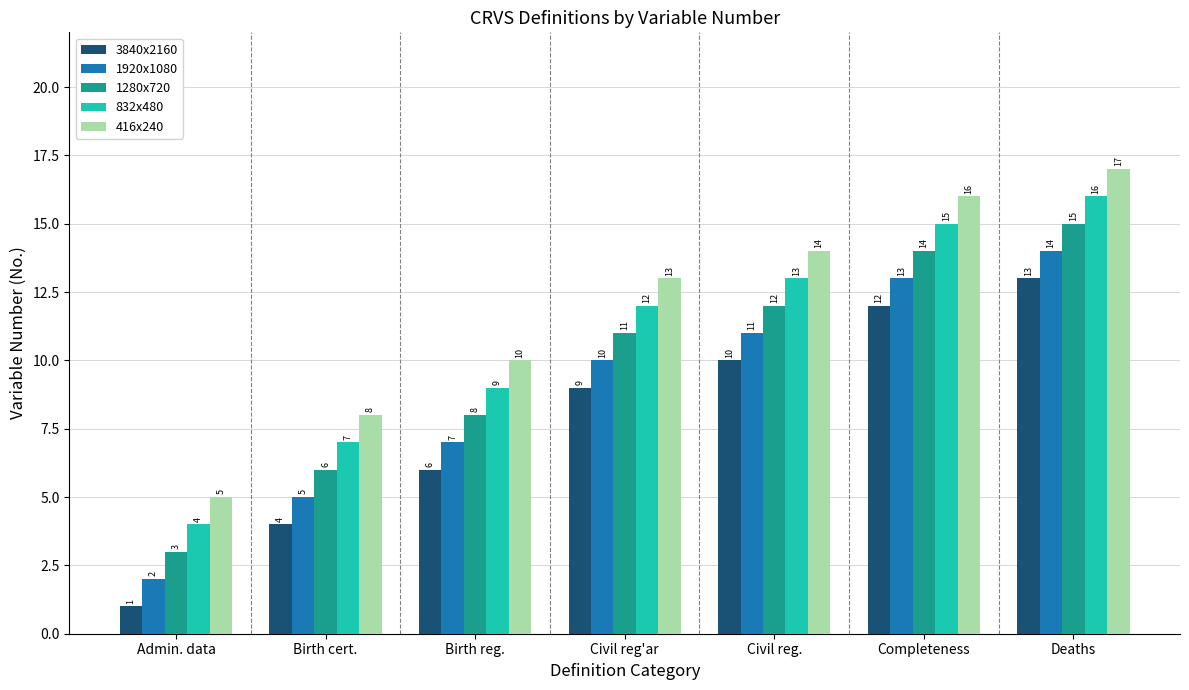

Reading right to left, transcribe all the data shown in this chart.

3840x2160: Deaths=13	Completeness=12	Civil reg.=10	Civil reg'ar=9	Birth reg.=6	Birth cert.=4	Admin. data=1
1920x1080: Deaths=14	Completeness=13	Civil reg.=11	Civil reg'ar=10	Birth reg.=7	Birth cert.=5	Admin. data=2
1280x720: Deaths=15	Completeness=14	Civil reg.=12	Civil reg'ar=11	Birth reg.=8	Birth cert.=6	Admin. data=3
832x480: Deaths=16	Completeness=15	Civil reg.=13	Civil reg'ar=12	Birth reg.=9	Birth cert.=7	Admin. data=4
416x240: Deaths=17	Completeness=16	Civil reg.=14	Civil reg'ar=13	Birth reg.=10	Birth cert.=8	Admin. data=5